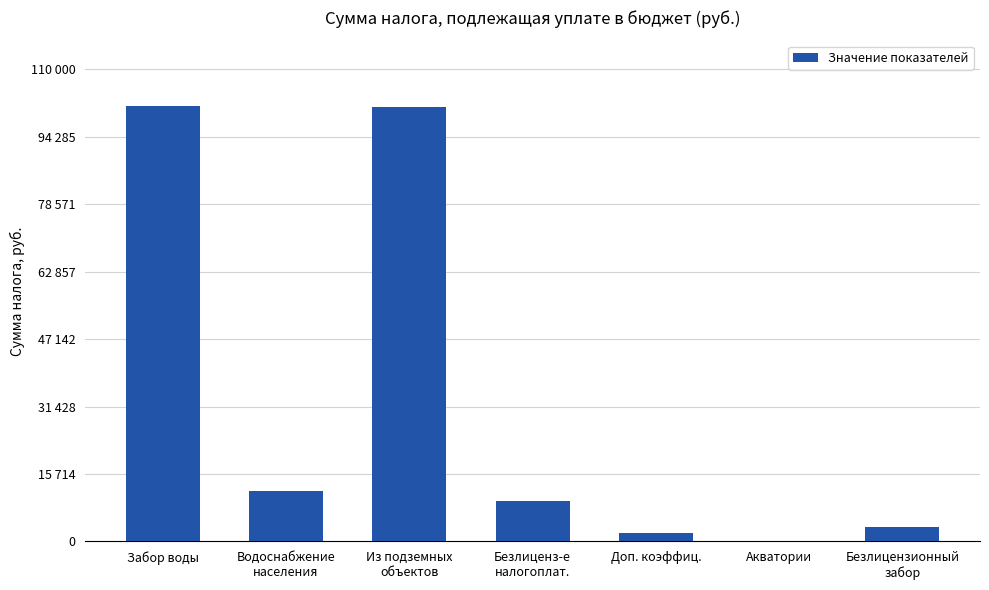

Reading left to right, what are all the values shown in this chart?

101495	11799	101272	9356	2079	5	3305